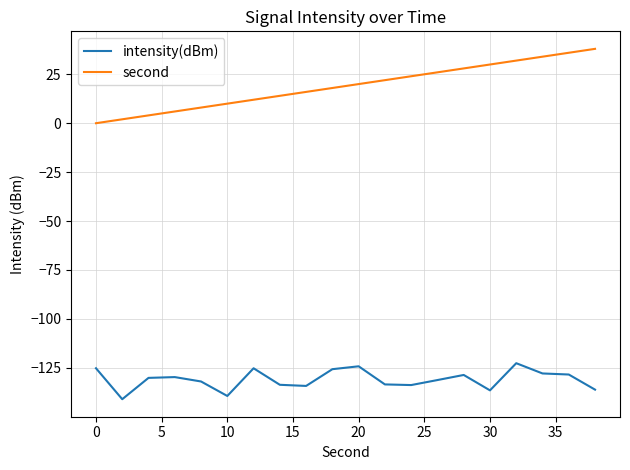

Rank the series by their average value, from lowest to highest.

intensity(dBm), second